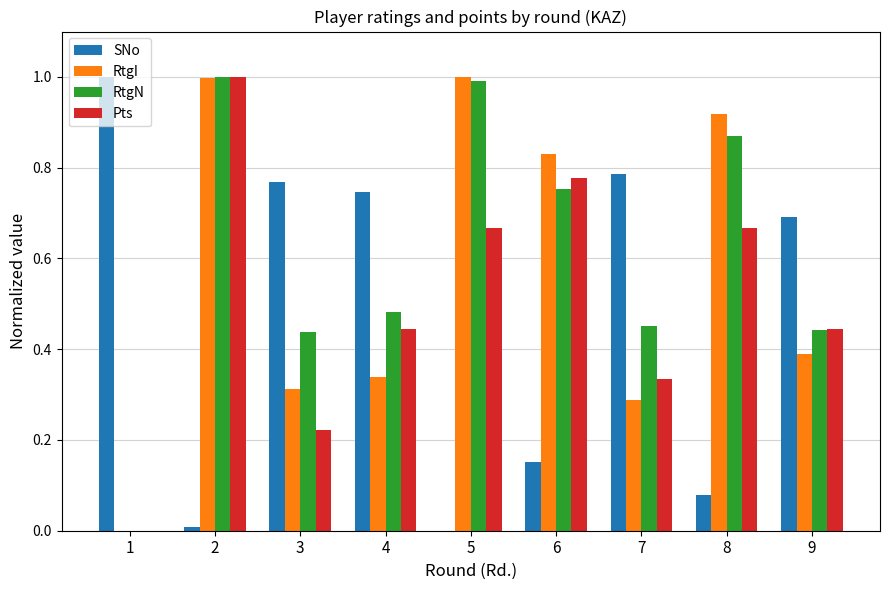

Is the value of Pts at 4 greater than the value of SNo at 5?

Yes